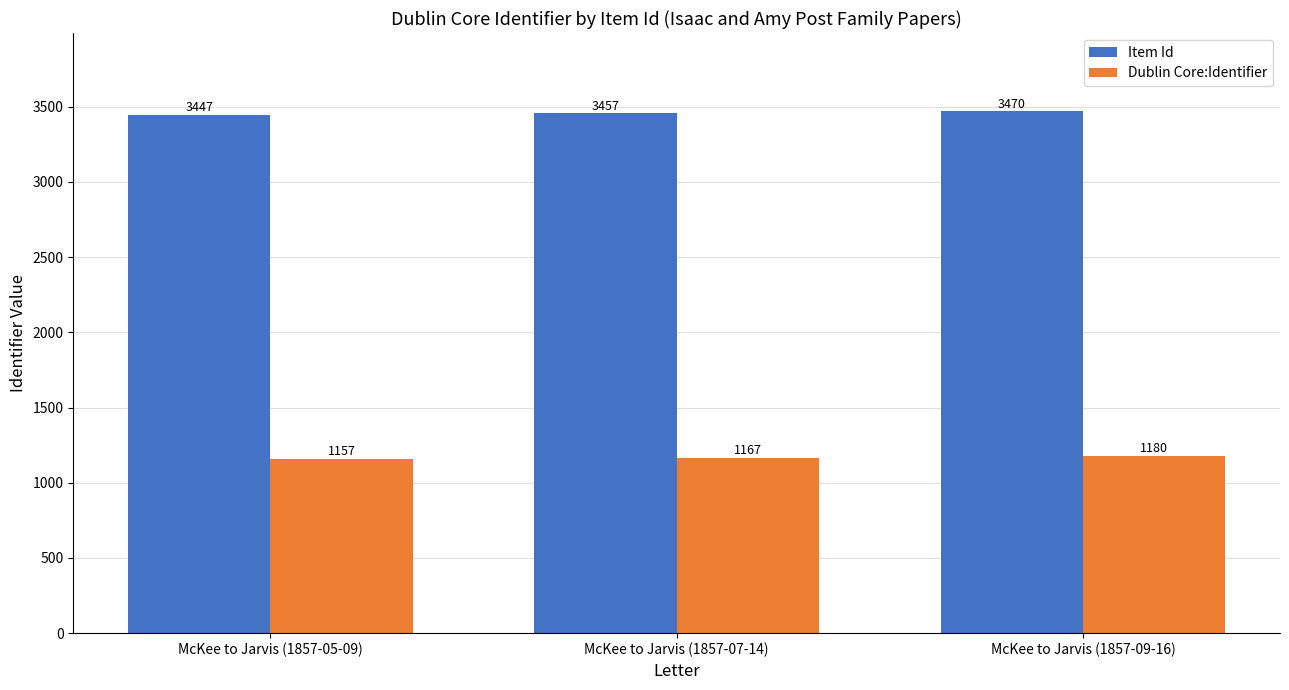

Rank the series by their average value, from highest to lowest.

Item Id, Dublin Core:Identifier